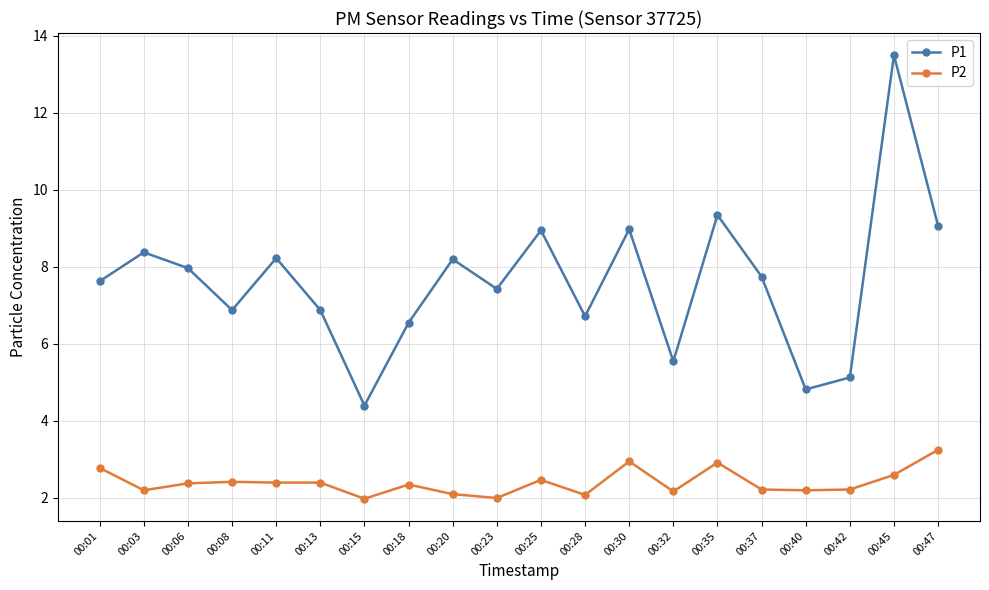

What are all the series names shown in the legend?

P1, P2